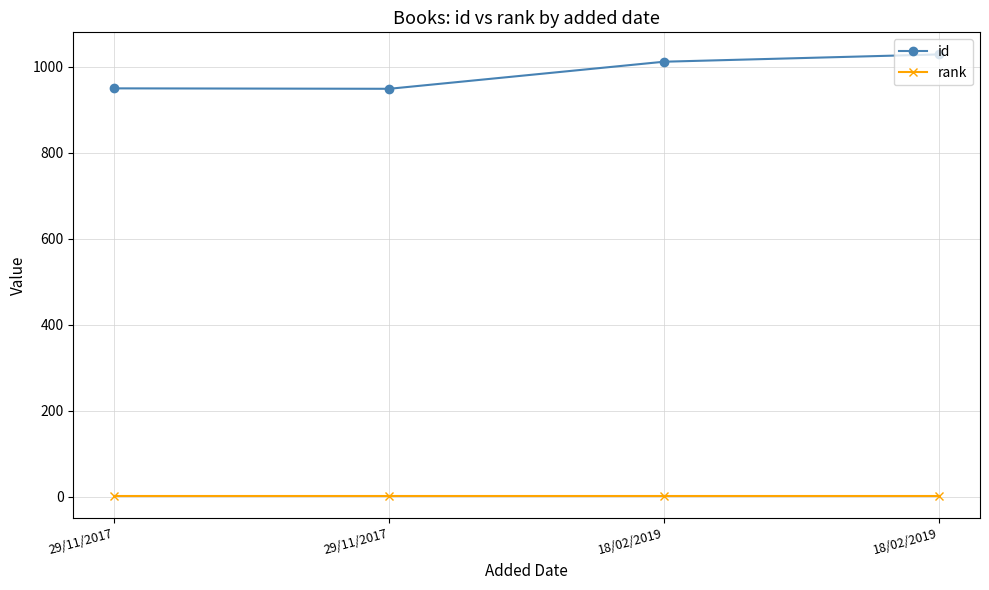

The value of id at 18/02/2019 is 1386. True or false?

False